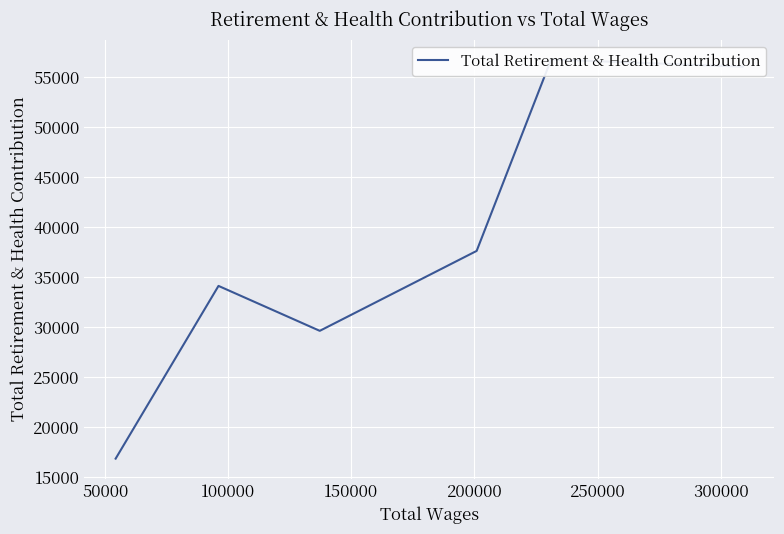

What is the average value?

38507